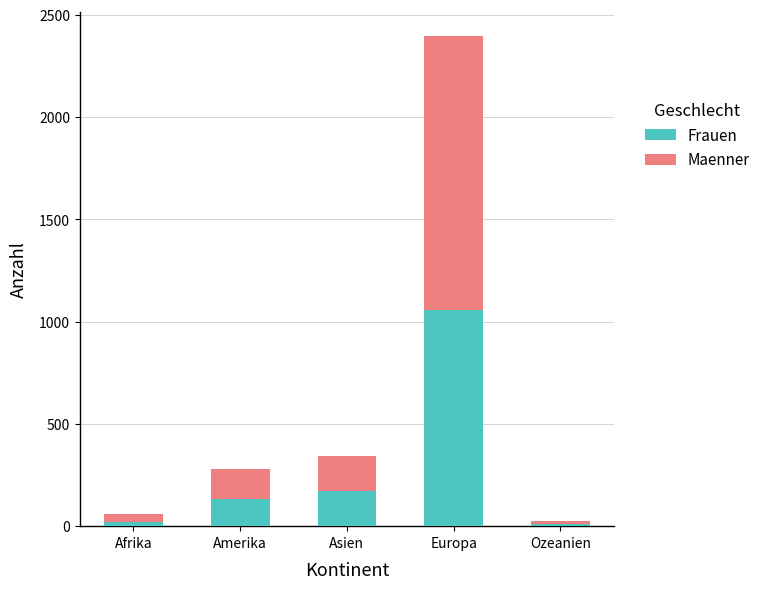

What is the sum of all Frauen values?

1390